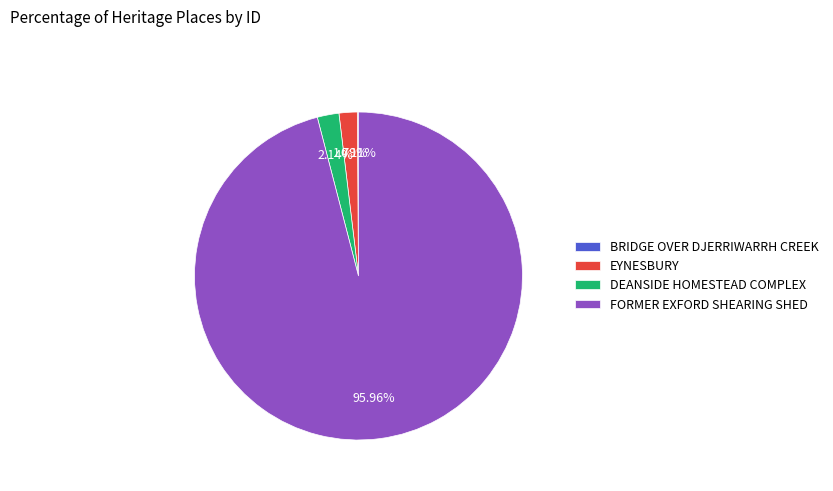

Between FORMER EXFORD SHEARING SHED and EYNESBURY, which is larger?

FORMER EXFORD SHEARING SHED